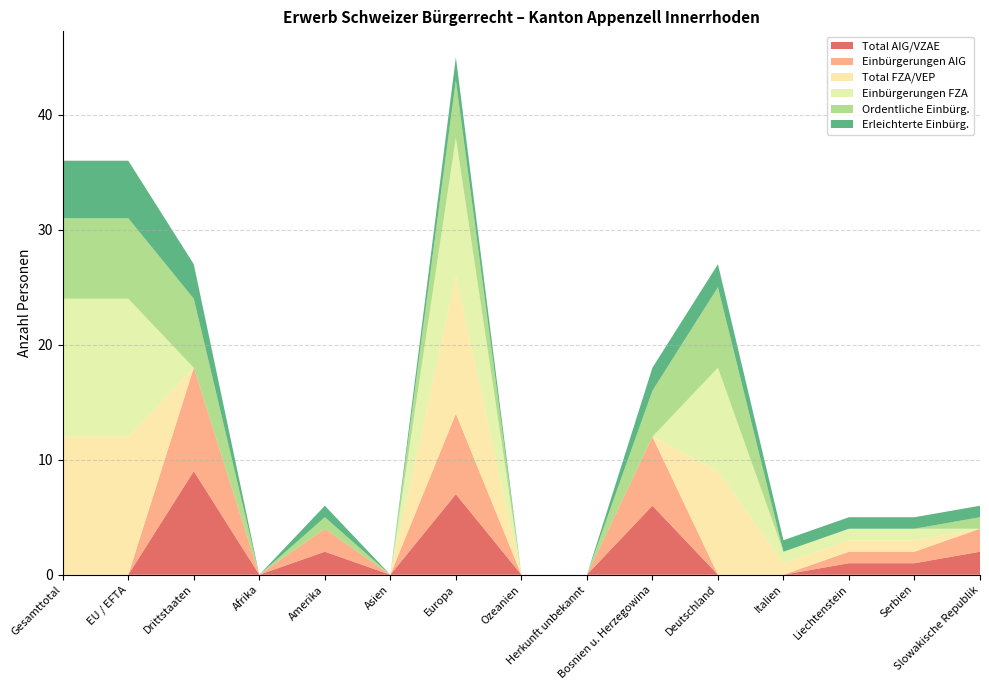

Reading right to left, what are all the values shown in this chart?

Total AIG/VZAE: Slowakische Republik=2	Serbien=1	Liechtenstein=1	Italien=0	Deutschland=0	Bosnien u. Herzegowina=6	Herkunft unbekannt=0	Ozeanien=0	Europa=7	Asien=0	Amerika=2	Afrika=0	Drittstaaten=9	EU / EFTA=0	Gesamttotal=0
Einbürgerungen AIG: Slowakische Republik=2	Serbien=1	Liechtenstein=1	Italien=0	Deutschland=0	Bosnien u. Herzegowina=6	Herkunft unbekannt=0	Ozeanien=0	Europa=7	Asien=0	Amerika=2	Afrika=0	Drittstaaten=9	EU / EFTA=0	Gesamttotal=0
Total FZA/VEP: Slowakische Republik=0	Serbien=1	Liechtenstein=1	Italien=1	Deutschland=9	Bosnien u. Herzegowina=0	Herkunft unbekannt=0	Ozeanien=0	Europa=12	Asien=0	Amerika=0	Afrika=0	Drittstaaten=0	EU / EFTA=12	Gesamttotal=12
Einbürgerungen FZA: Slowakische Republik=0	Serbien=1	Liechtenstein=1	Italien=1	Deutschland=9	Bosnien u. Herzegowina=0	Herkunft unbekannt=0	Ozeanien=0	Europa=12	Asien=0	Amerika=0	Afrika=0	Drittstaaten=0	EU / EFTA=12	Gesamttotal=12
Ordentliche Einbürg.: Slowakische Republik=1	Serbien=0	Liechtenstein=0	Italien=0	Deutschland=7	Bosnien u. Herzegowina=4	Herkunft unbekannt=0	Ozeanien=0	Europa=5	Asien=0	Amerika=1	Afrika=0	Drittstaaten=6	EU / EFTA=7	Gesamttotal=7
Erleichterte Einbürg.: Slowakische Republik=1	Serbien=1	Liechtenstein=1	Italien=1	Deutschland=2	Bosnien u. Herzegowina=2	Herkunft unbekannt=0	Ozeanien=0	Europa=2	Asien=0	Amerika=1	Afrika=0	Drittstaaten=3	EU / EFTA=5	Gesamttotal=5